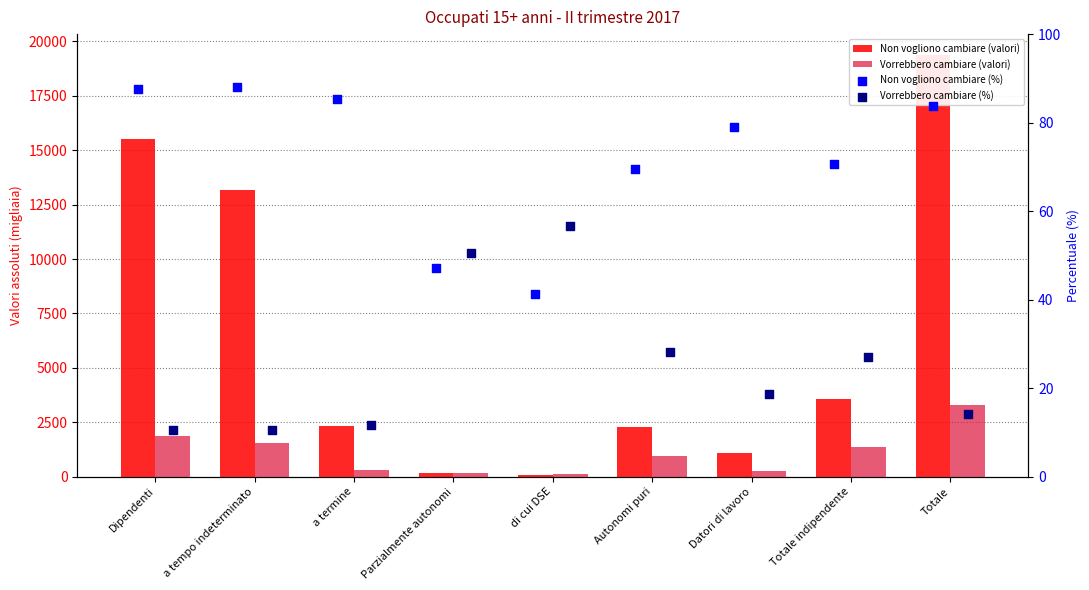

At which category is the sum across all series the highest?

Totale